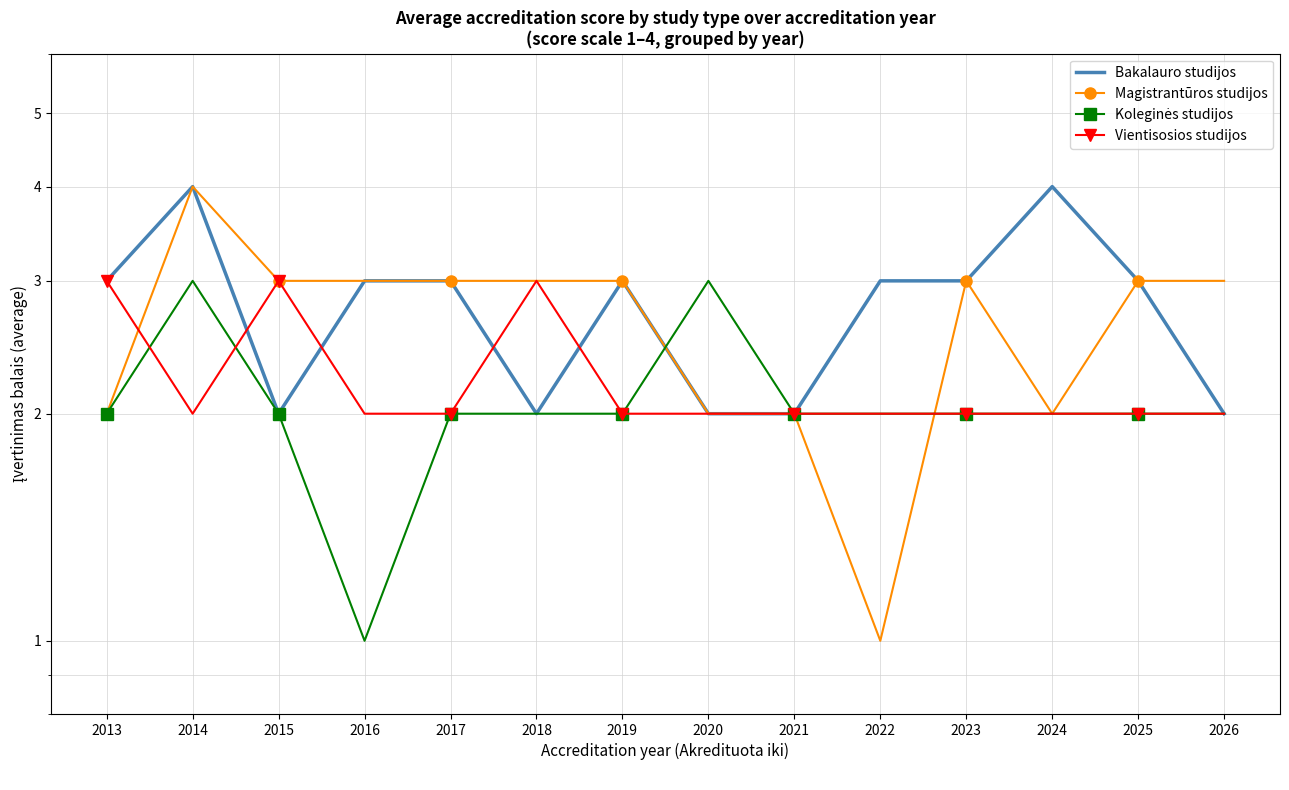

Between 2024 and 2019, which is larger?

2024